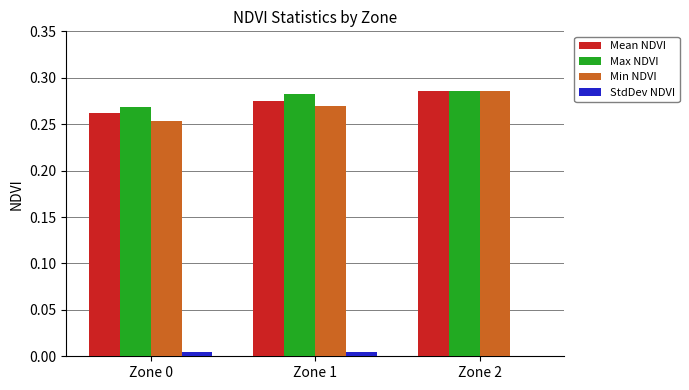

Which series changed the most between Zone 0 and Zone 2?

Min NDVI